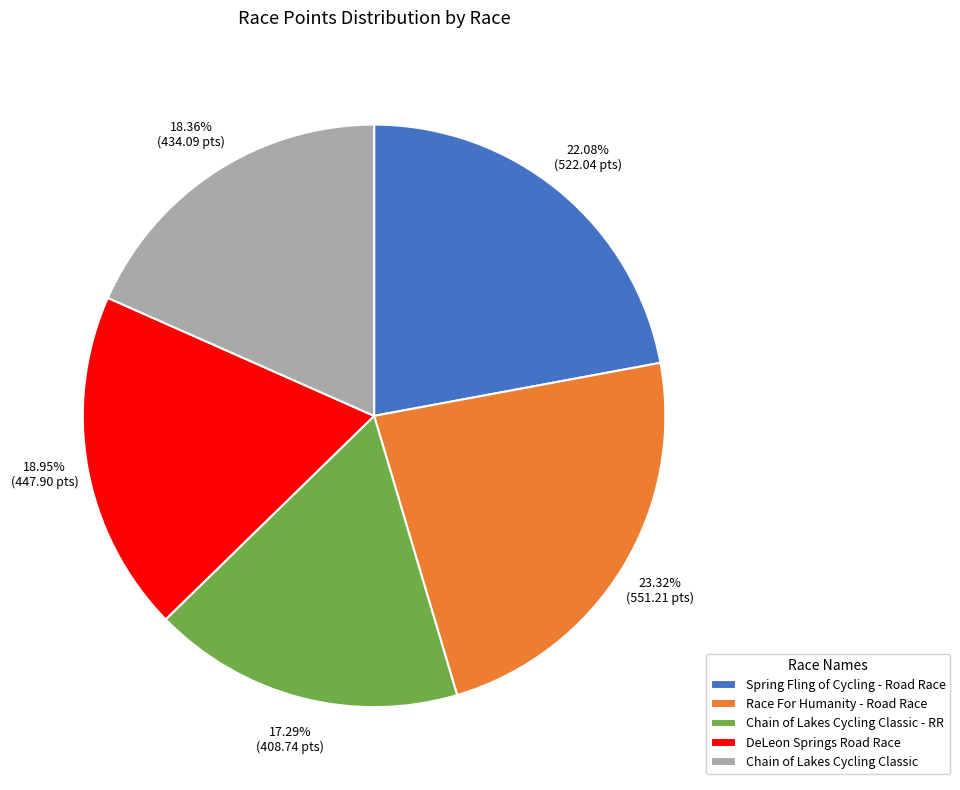

To the nearest percent, what is the average slice percentage?

20%